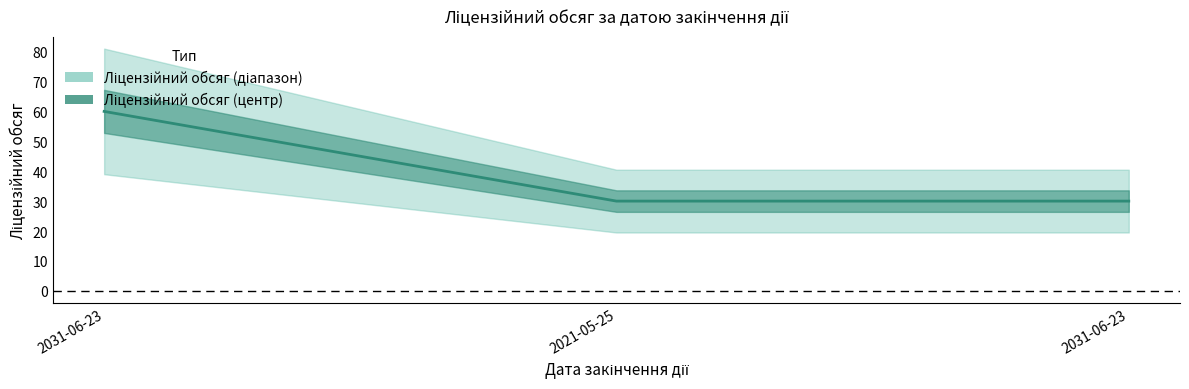

What is the ratio of the value at 2031-06-23 to the value at 2031-06-23?

0.5